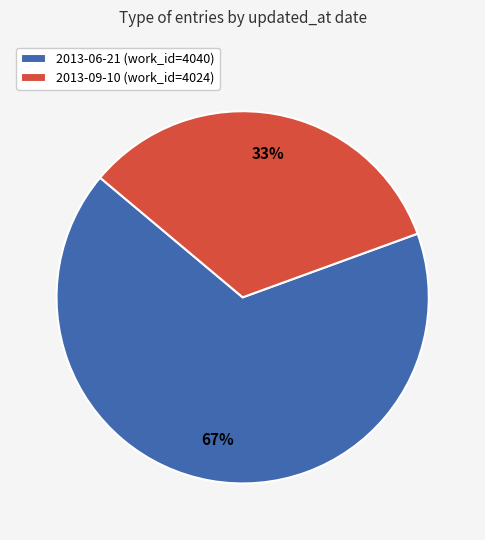

Is it true that 2013-06-21 (work_id=4040) is 67% of the pie?

True